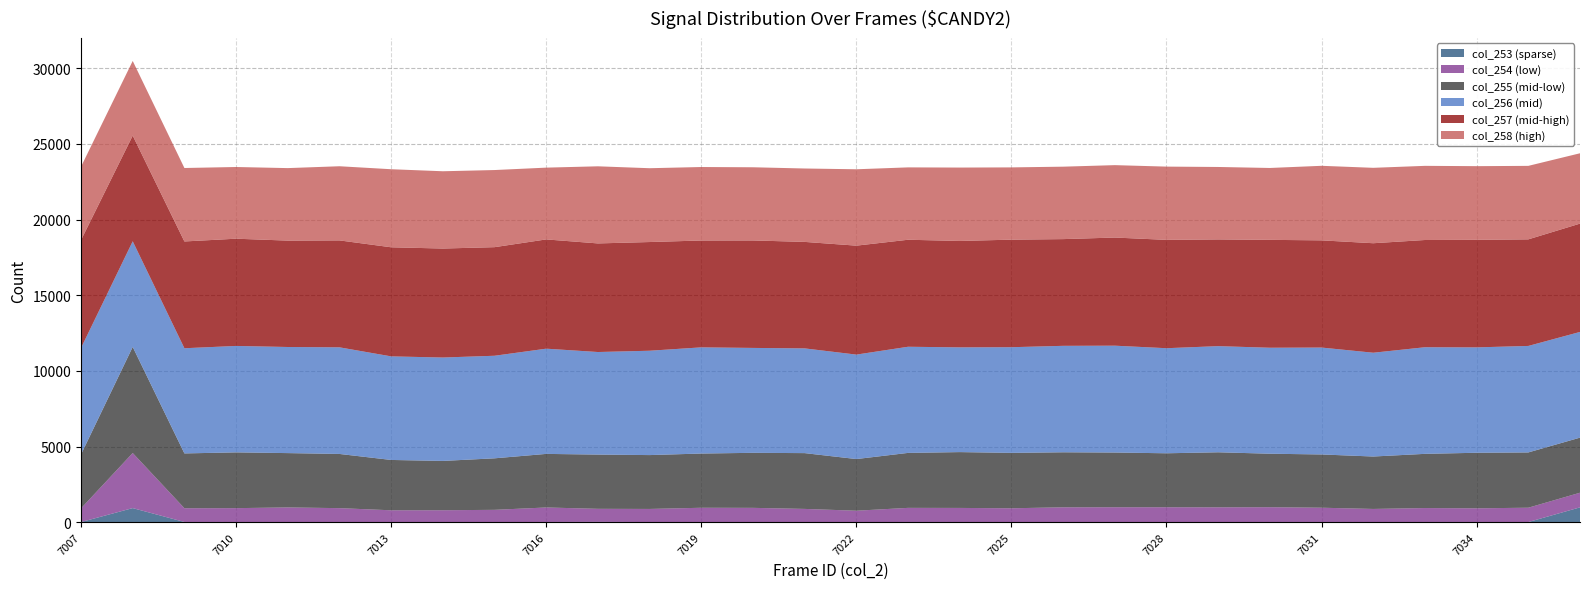

Reading left to right, list all the values displayed in this chart.

col_253: 7	929	12	11	10	11	2	5	7	12	18	8	11	6	1	5	12	11	10	10	9	6	10	11	12	10	11	12	7	978
col_254: 903	3641	908	915	963	915	782	782	807	958	863	865	940	939	874	751	932	929	907	971	977	979	971	977	942	863	921	902	947	967
col_255: 3567	7014	3624	3687	3592	3583	3328	3261	3406	3542	3586	3561	3585	3638	3689	3415	3634	3691	3663	3638	3617	3568	3638	3536	3521	3466	3583	3673	3655	3642
col_256: 7039	6984	6953	7036	7014	7048	6847	6835	6780	6956	6780	6898	7019	6935	6923	6905	7017	6924	6985	7037	7063	6946	7017	7006	7067	6861	7048	6967	7040	6988
col_257: 7131	6984	7059	7089	7033	7069	7212	7205	7179	7223	7179	7186	7064	7105	7040	7203	7074	7034	7110	7055	7149	7162	7055	7132	7087	7239	7089	7110	7046	7161
col_258: 4852	4937	4856	4740	4793	4902	5160	5109	5098	4745	5098	4880	4858	4837	4852	5049	4784	4852	4777	4789	4786	4843	4789	4752	4928	4985	4902	4870	4858	4650